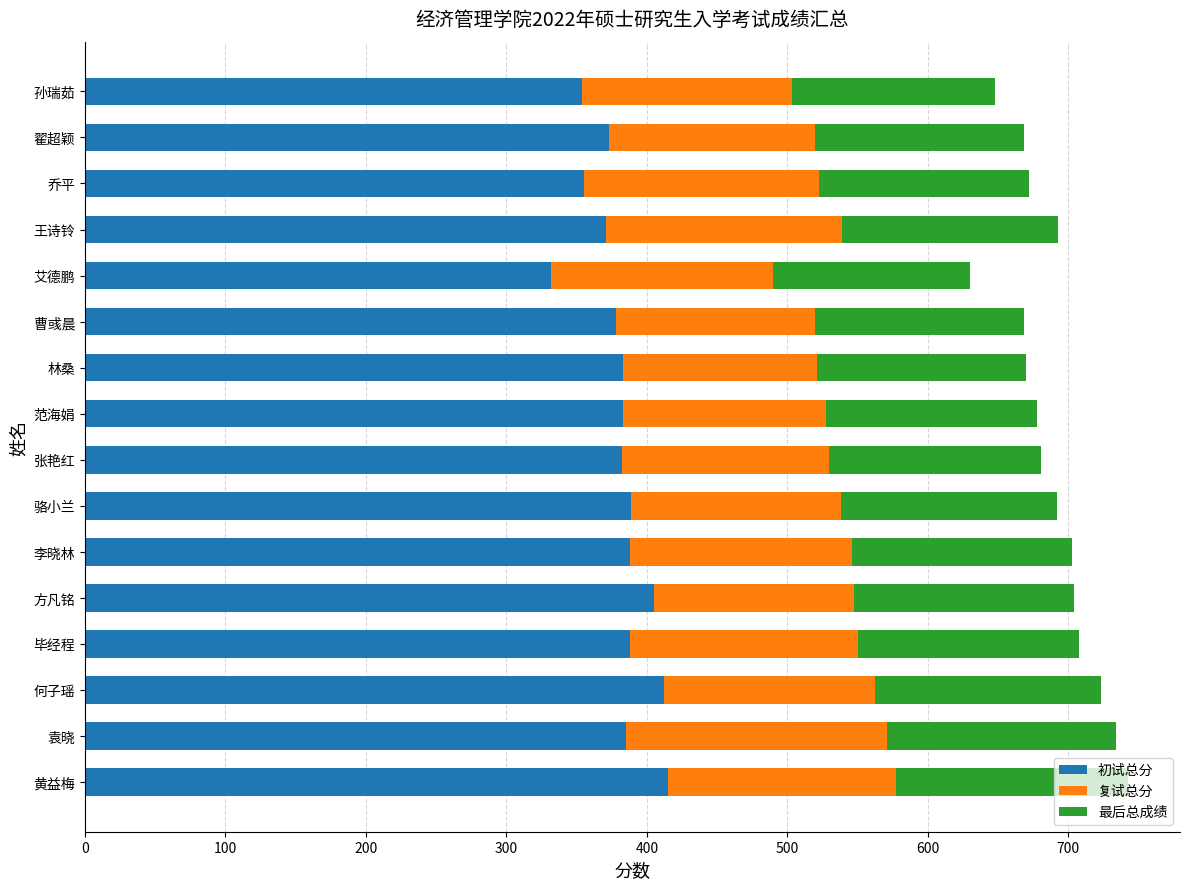

The 初试总分 series shows 373.0 at 翟超颖. True or false?

True